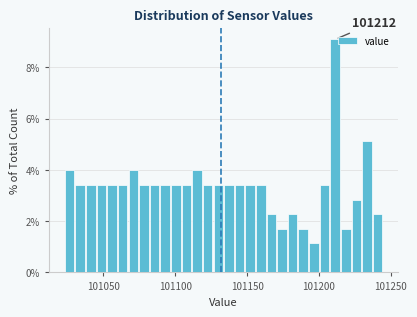

Around what value on the x-axis is the tallest bar? Give the approximate position of its centre, as read against the axis.

101210